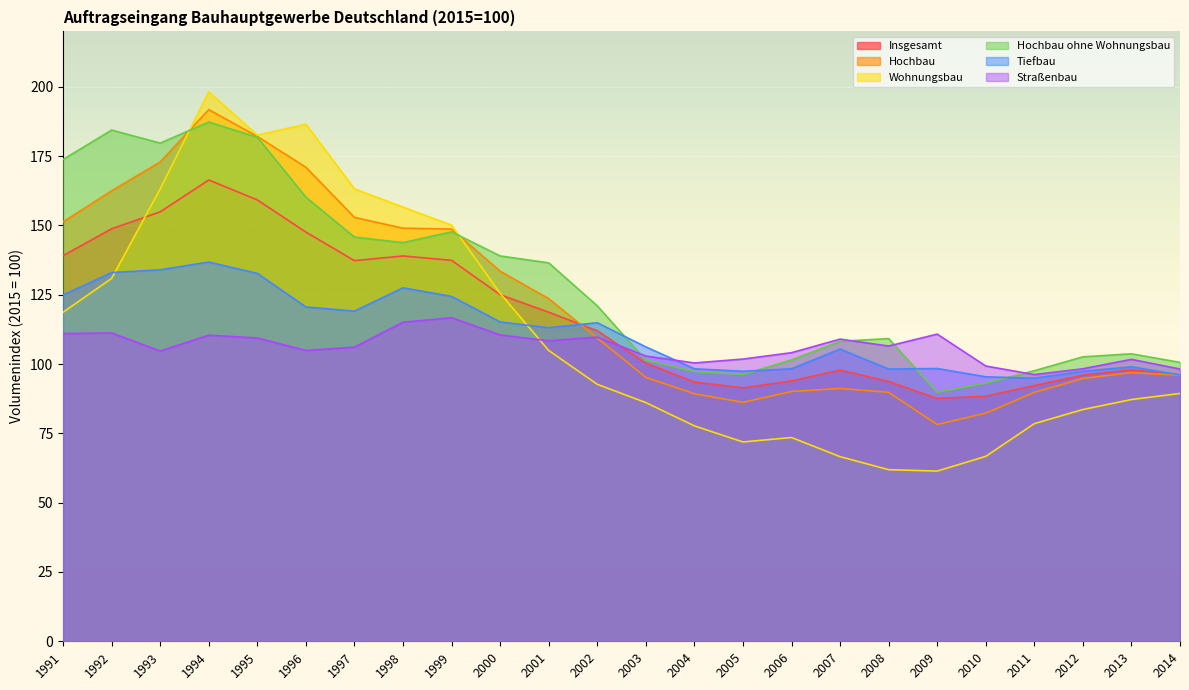

Does the chart display data point markers on the line(s)?

No